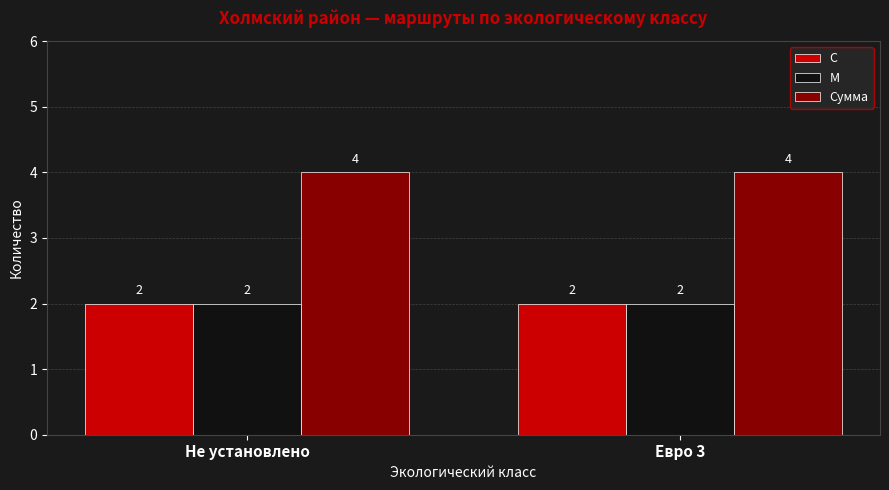

What is the maximum value shown in the chart?

4